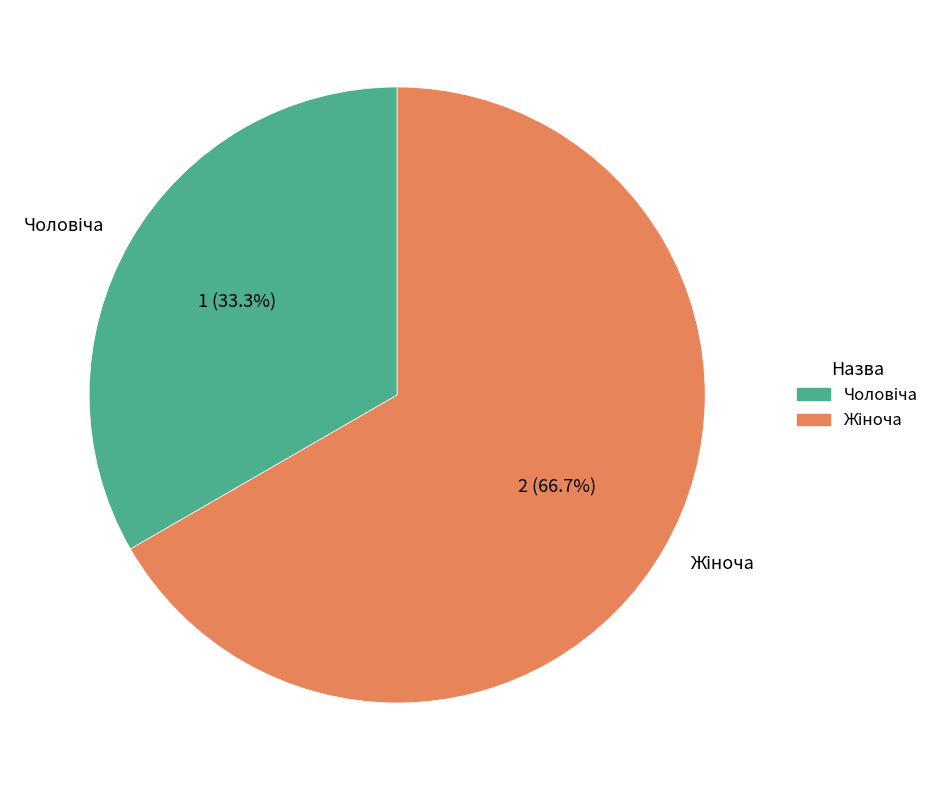

How many slices are in this pie chart?

2